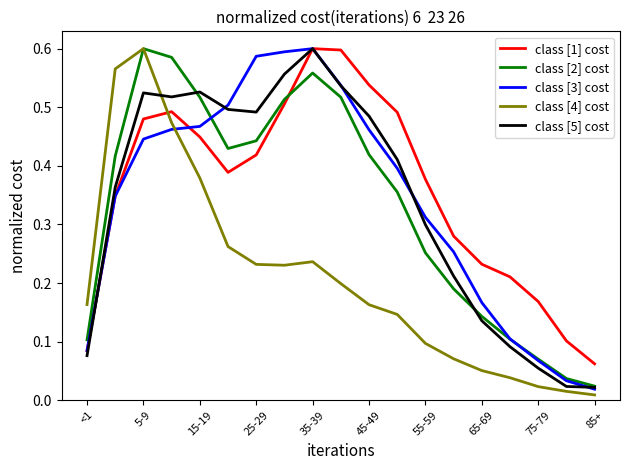

How many series are shown in this chart?

5